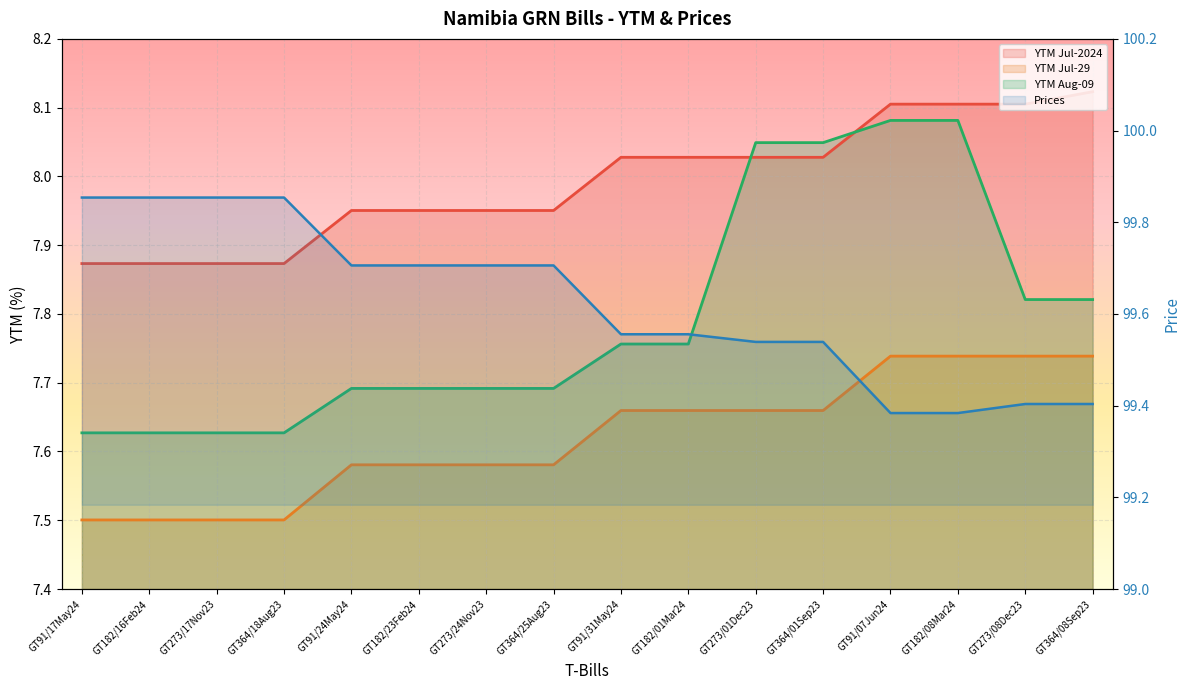

At how many categories does at least one series exceed 52?

16